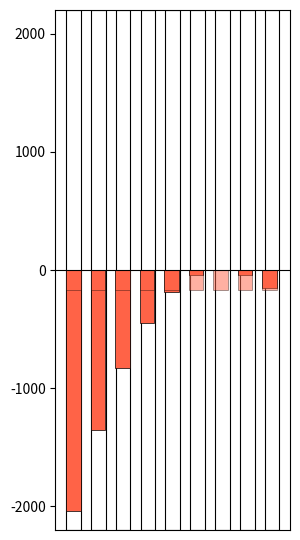

Reading left to right, what are all the values shown in this chart?

y (positive): 0.0	0.0	0.0	0.0	0.0	0.0	0.0	0.0	0.0
y (negative): -2040.0	-1357.6	-831.1	-446.2	-188.9	-44.9	0.0	-40.1	-151.1
y1 (positive): 0.0	0.0	0.0	0.0	0.0	0.0	0.0	0.0	0.0
y1 (negative): -170.0	-170.0	-170.0	-170.0	-170.0	-170.0	-170.0	-170.0	-170.0